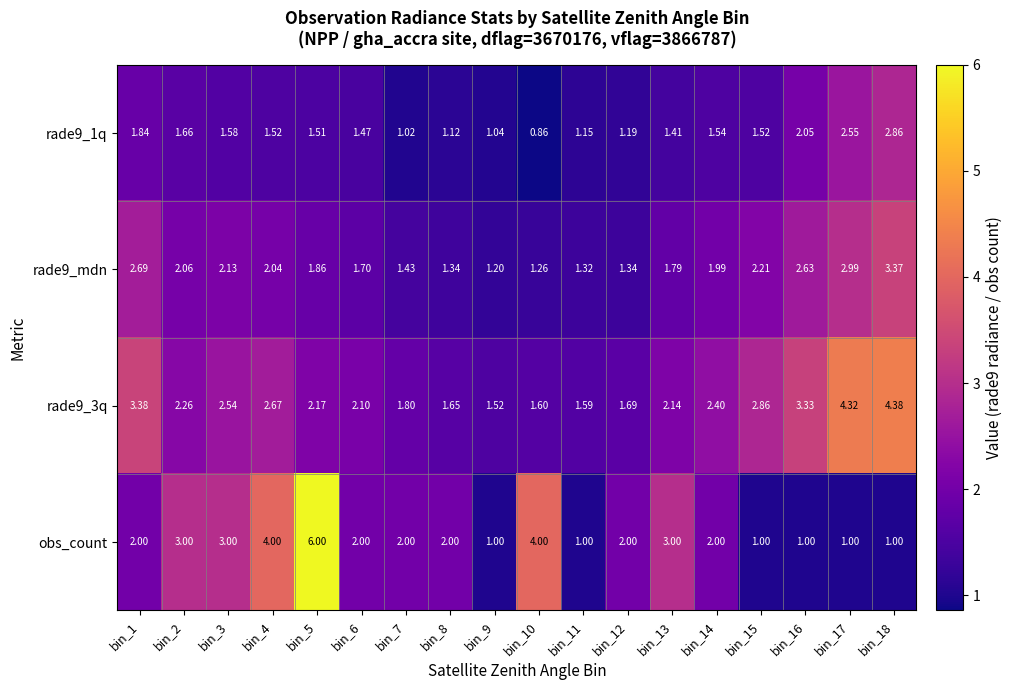

At which category is the sum across all series the highest?

bin_18